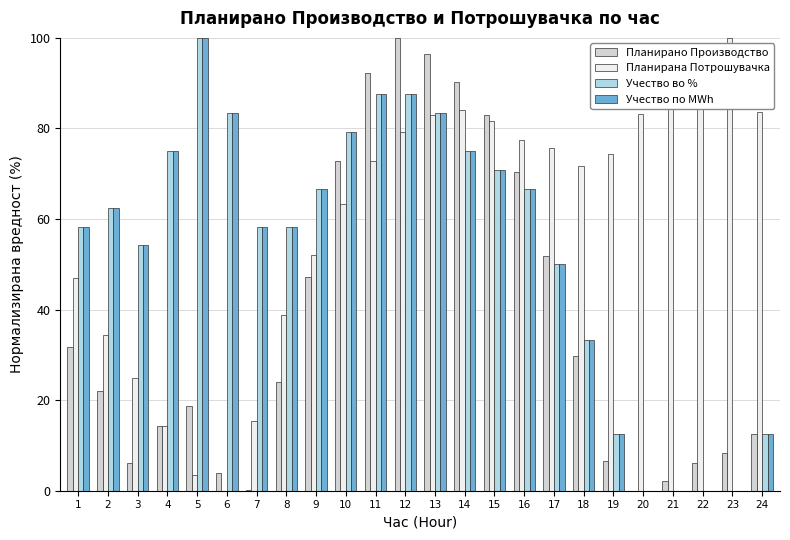

What is the sum of the Планирана Потрошувачка values at 21 and 11?

161.5